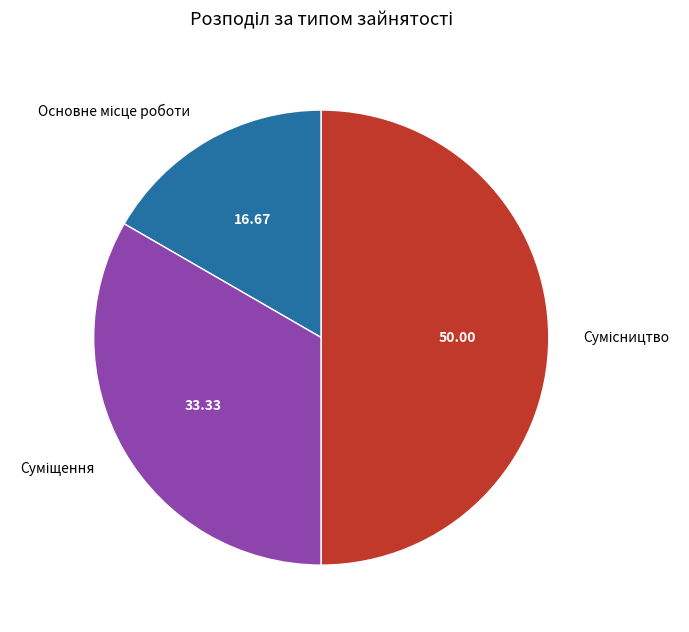

Combined, what portion of the pie is Сумісництво and Суміщення?

83.3%